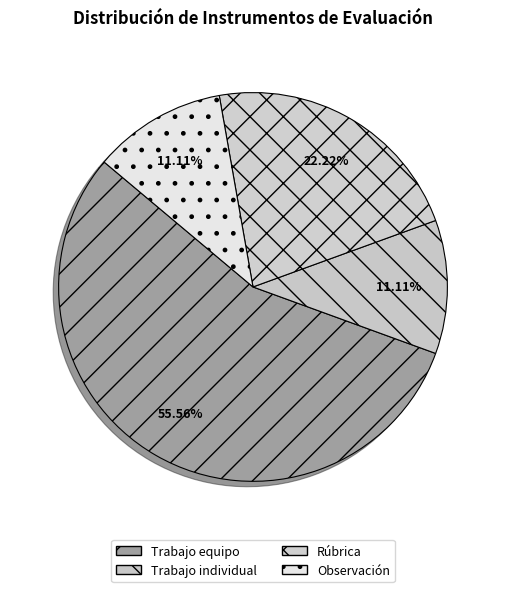

How many slices are in this pie chart?

4